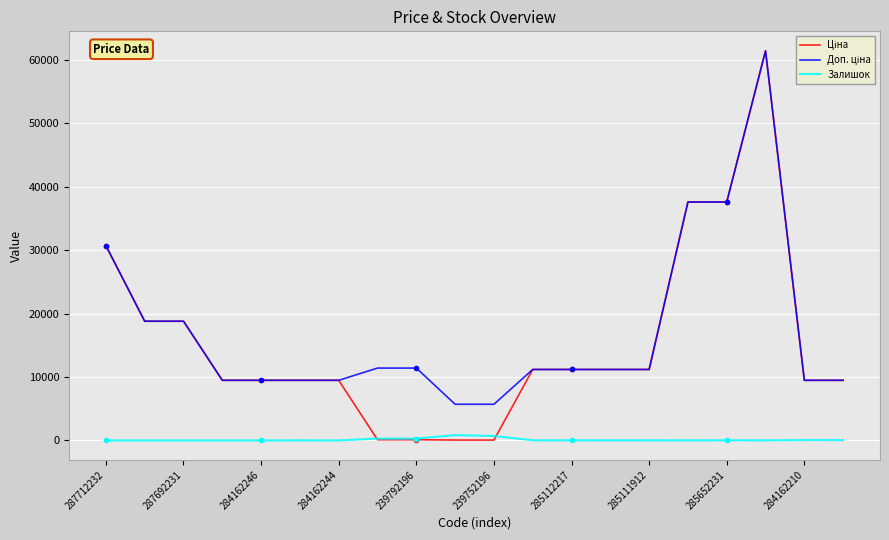

Which label corresponds to the smallest value in the chart?

287712232